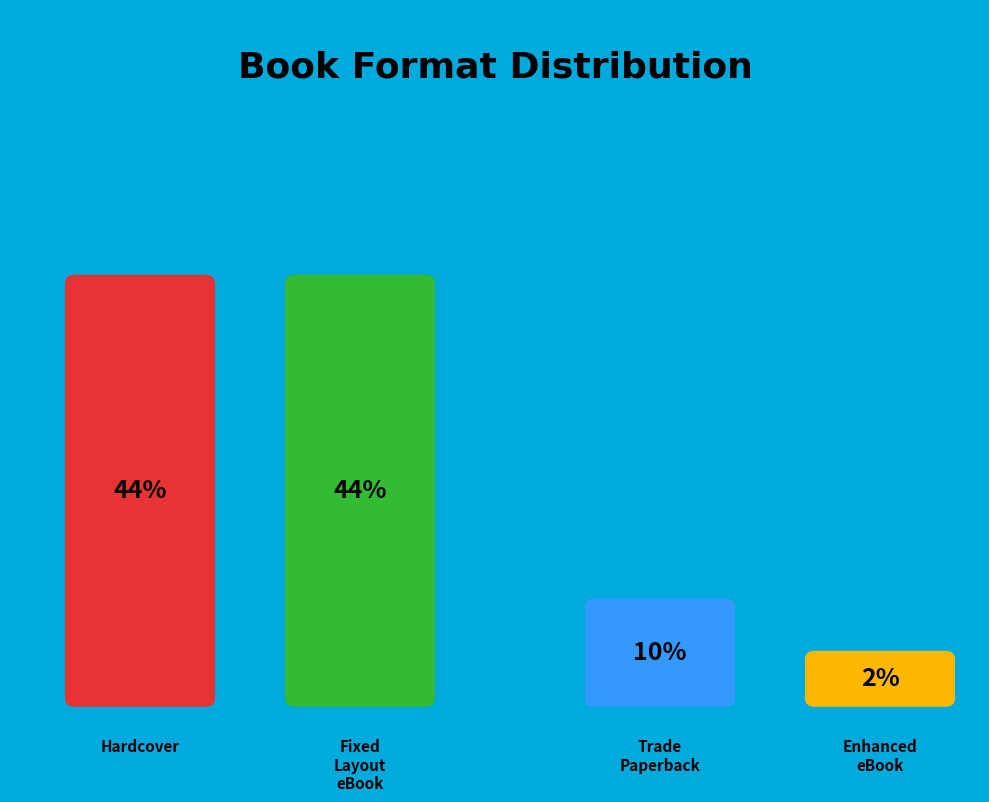

Is there any slice that represents more than half of the pie?

No